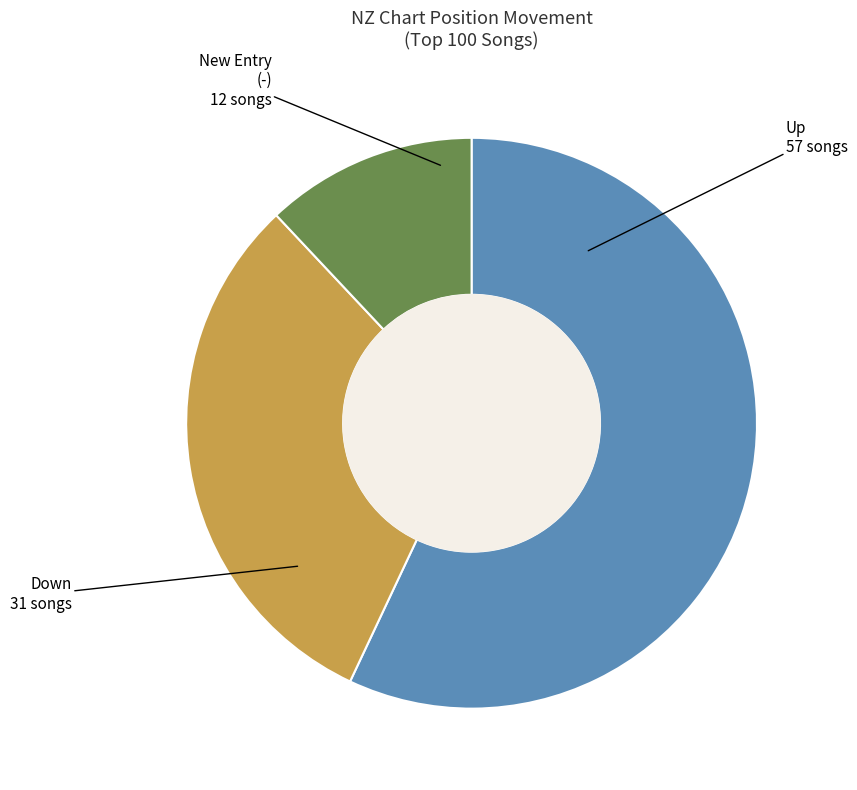

Approximately how many times larger is the value at Down compared to New Entry (-)?

0.4